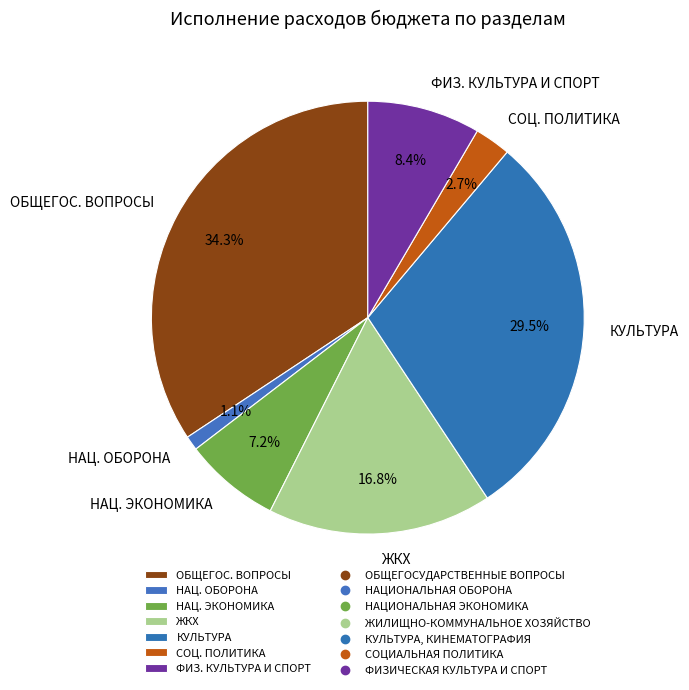

Between ФИЗ. КУЛЬТУРА И СПОРТ and НАЦ. ЭКОНОМИКА, which is larger?

ФИЗ. КУЛЬТУРА И СПОРТ